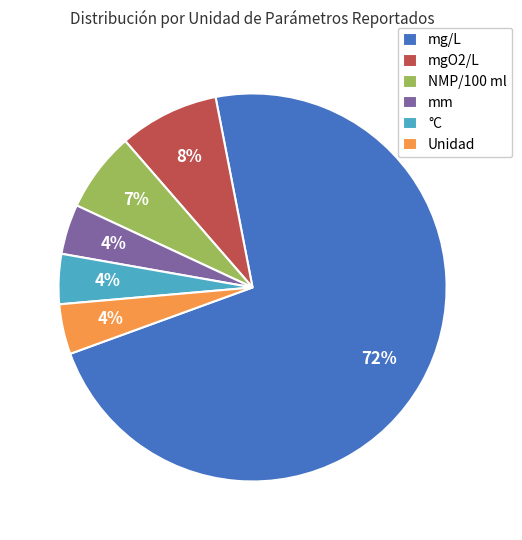

The mm slice represents 4% of the pie. True or false?

True